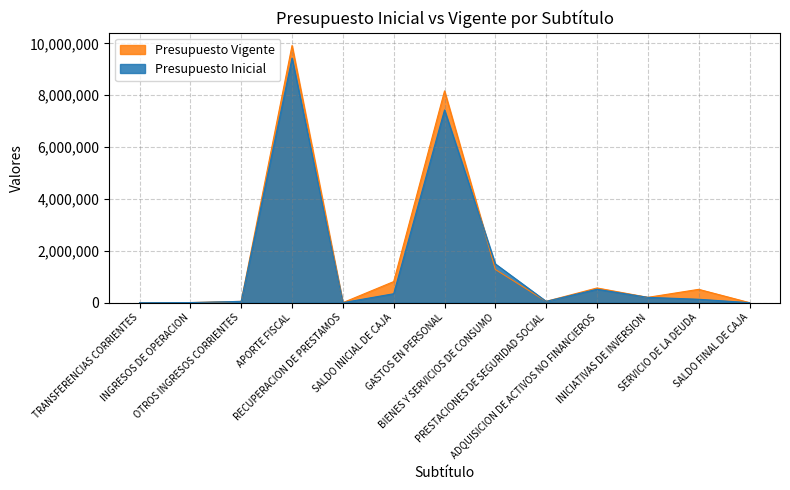

How many positive values does the Presupuesto Vigente series have?

12